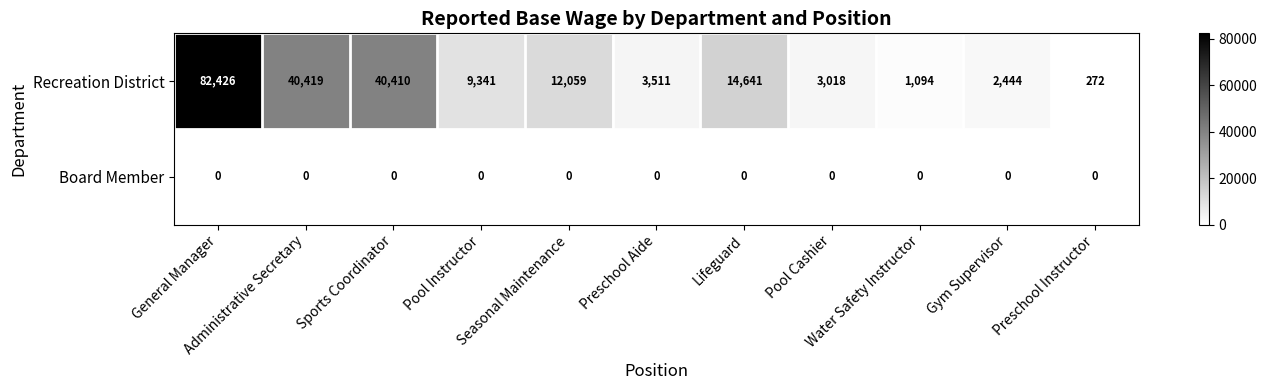

How many series are shown in this chart?

2